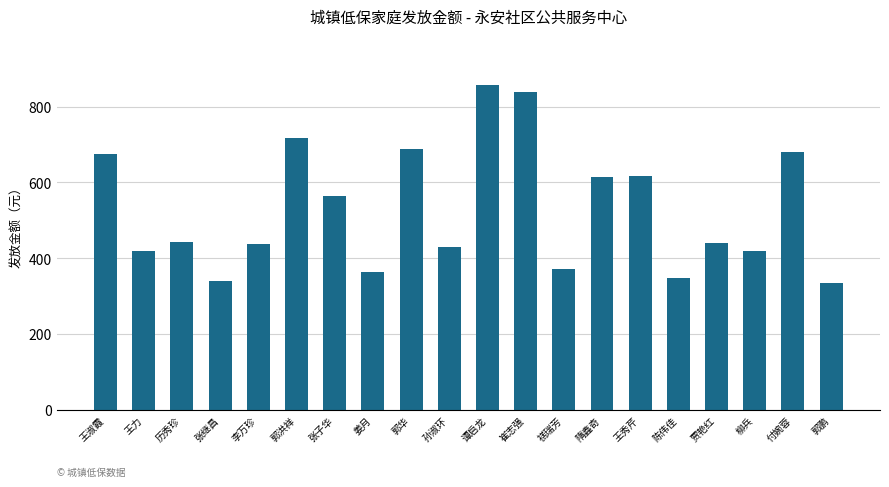

What is the ratio of the value at 郭洪祥 to the value at 张继昌?

2.1